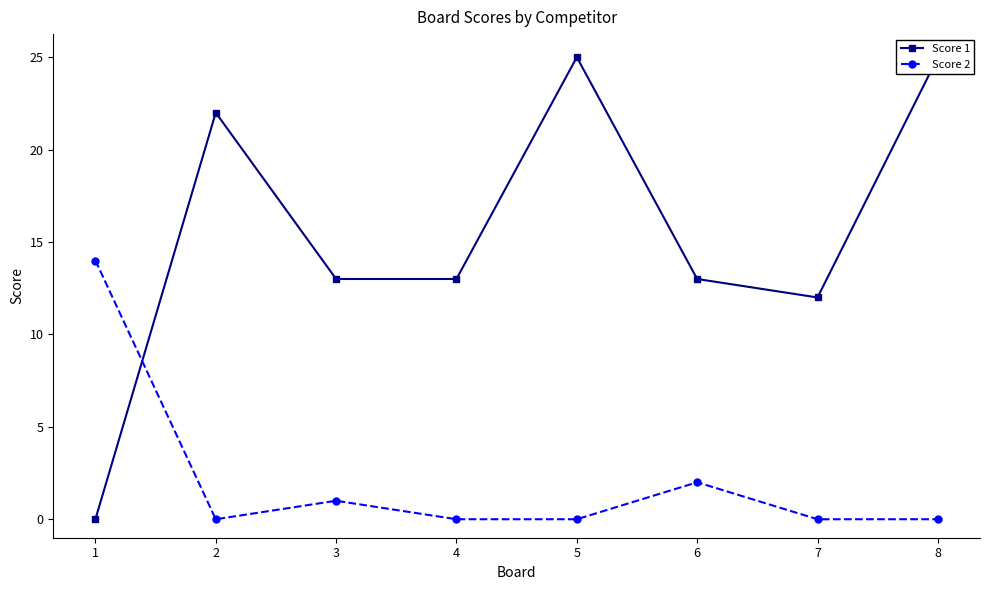

What is the difference between the maximum and second lowest values in the Score 2 series?

14